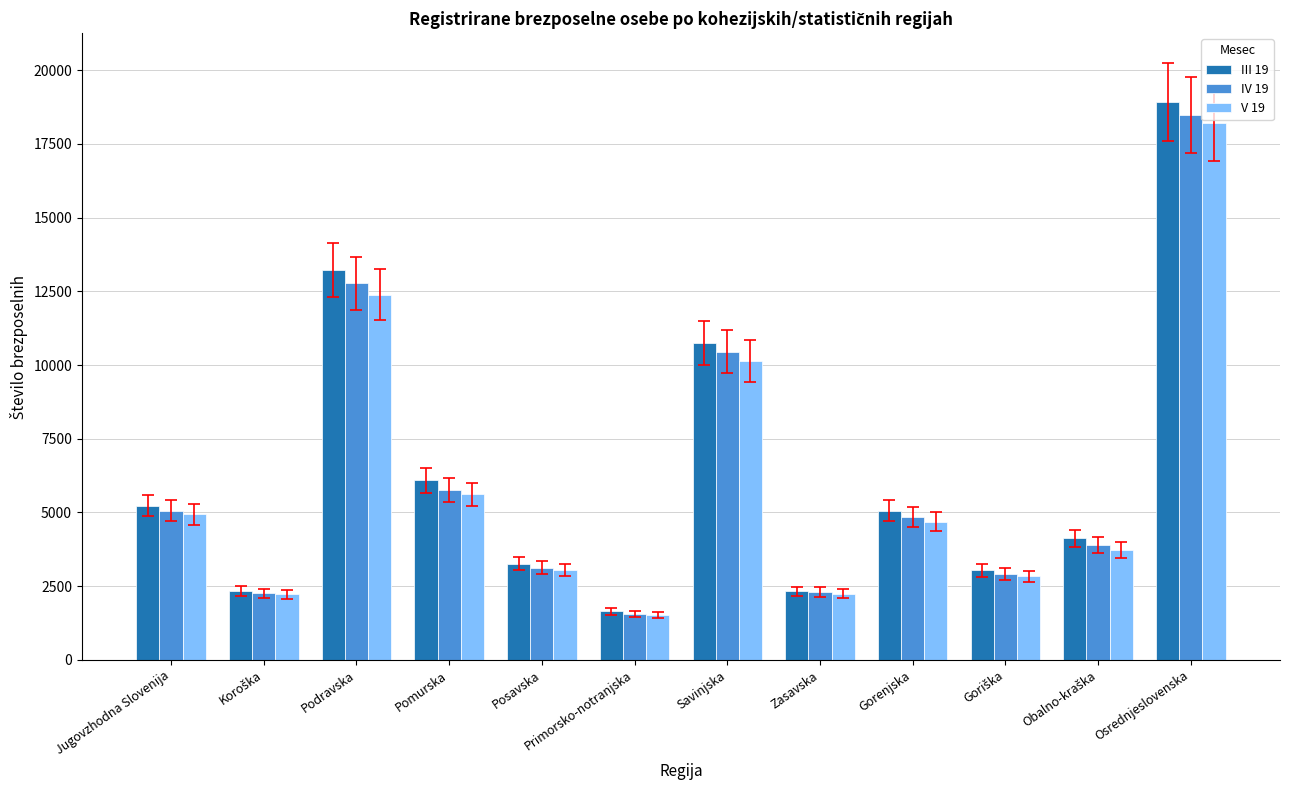

What is the value of the III 19 bar at the 2nd from the left?

2327